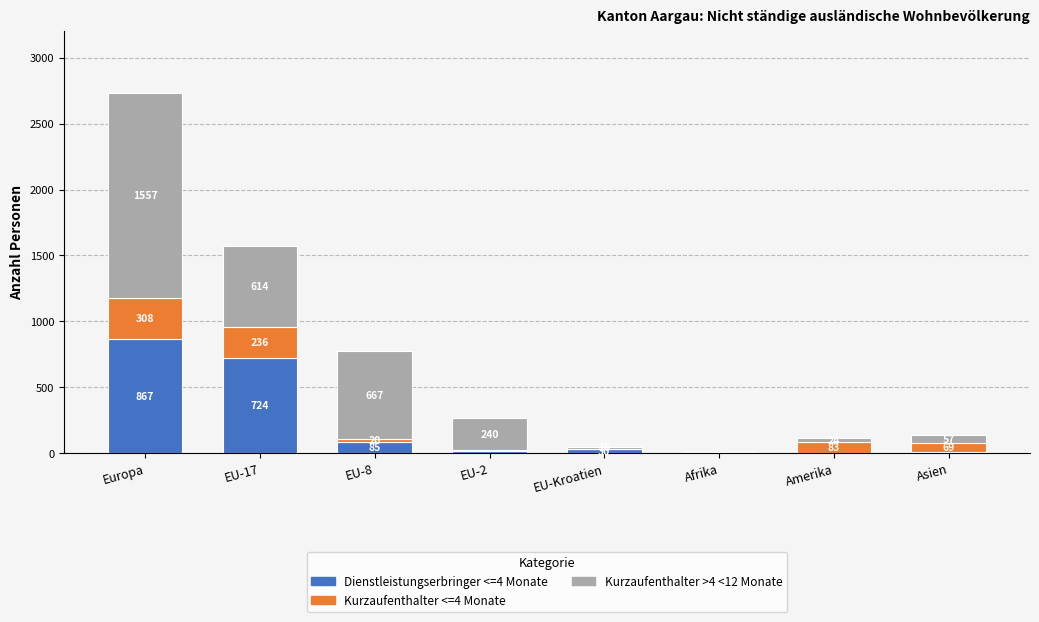

What is the total value across all series at EU-8?

772